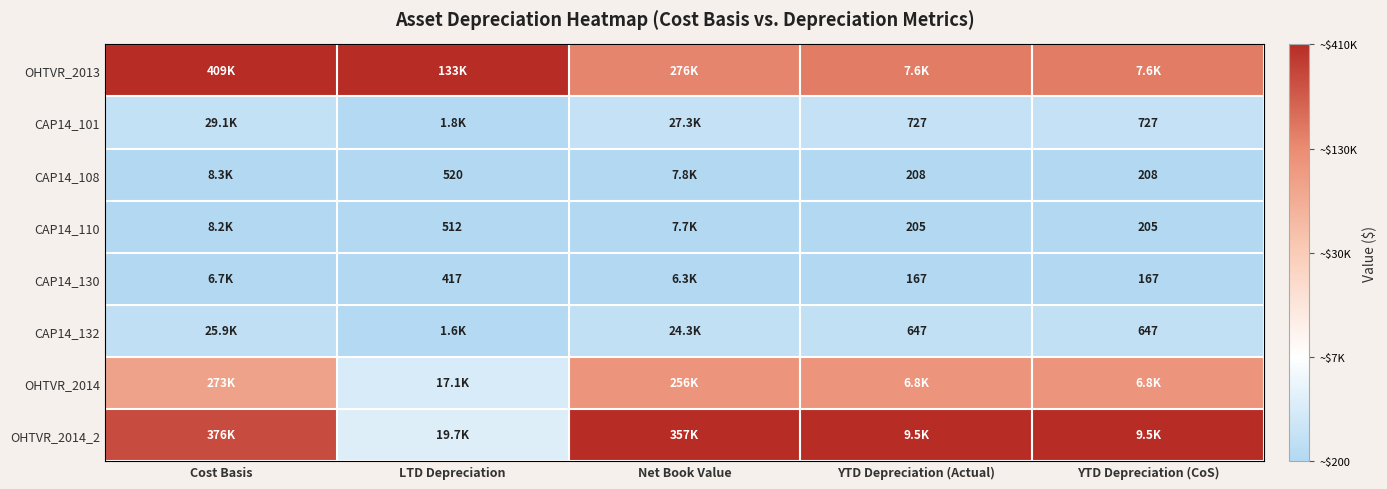

Is the value of CAP14_130 at Net Book Value greater than the value of OHTVR_2014_2 at YTD Depreciation (Actual)?

No